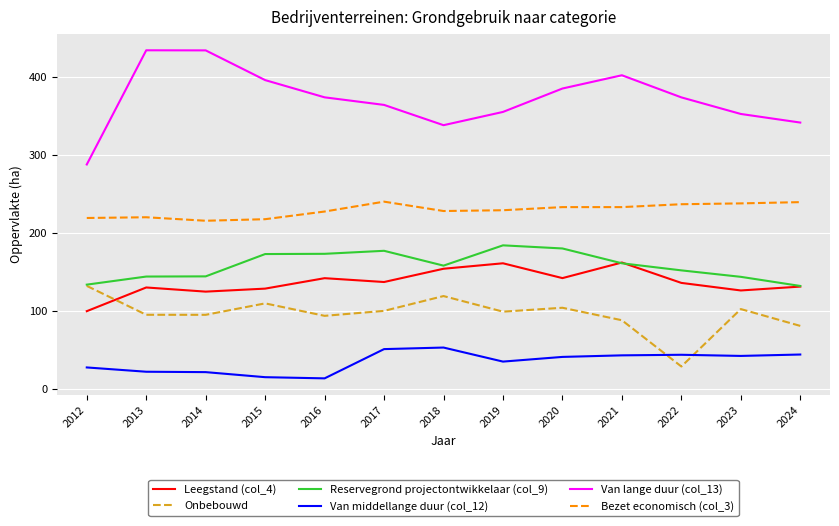

What is the smallest value displayed?

13.5